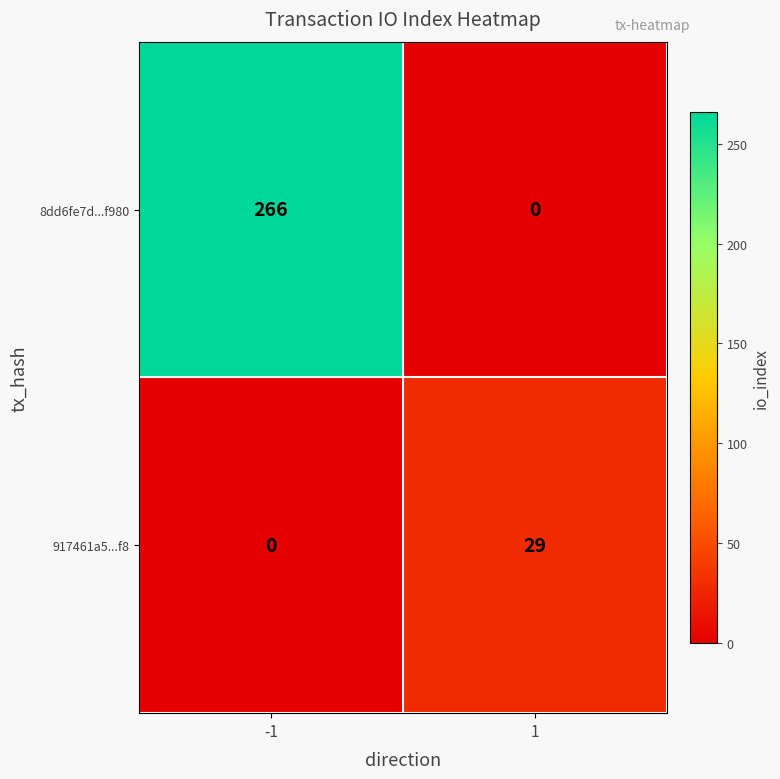

What is the difference between the maximum and minimum values in the 917461a5...f8 series?

29